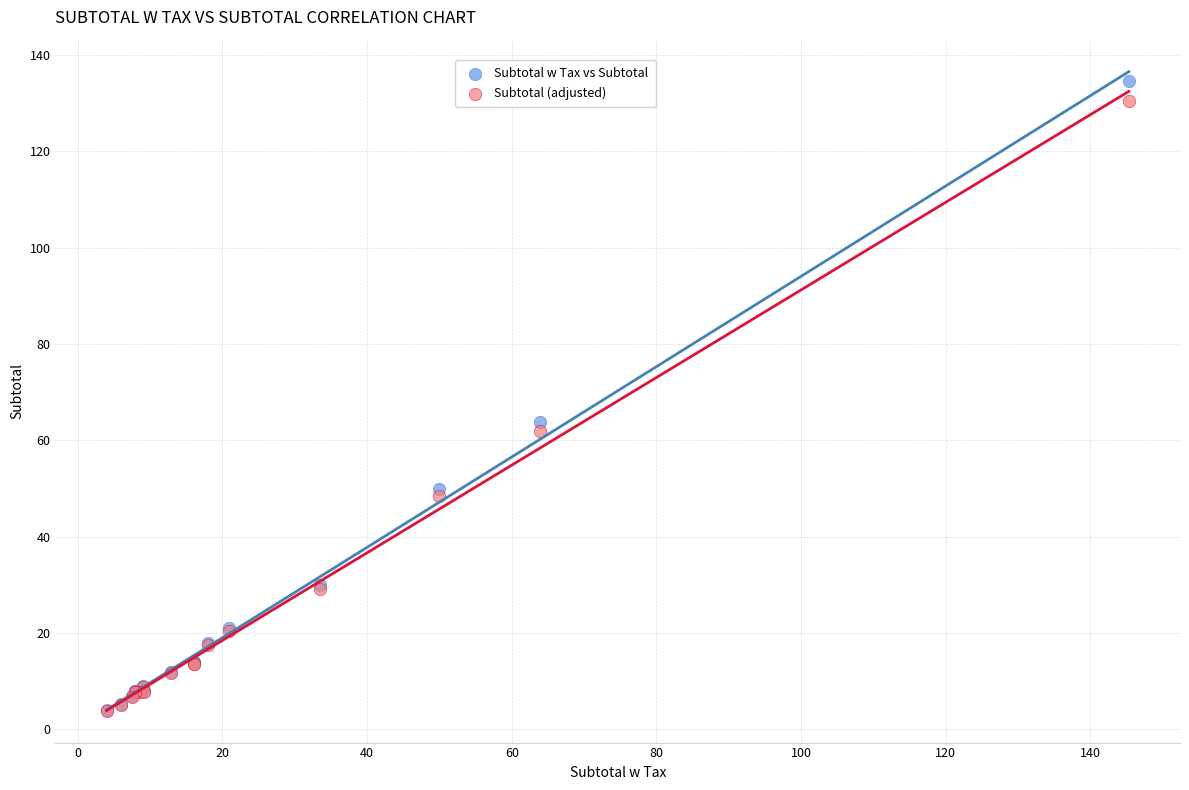

In the Subtotal (adjusted) series, what Y value is closest to 67?

61.9